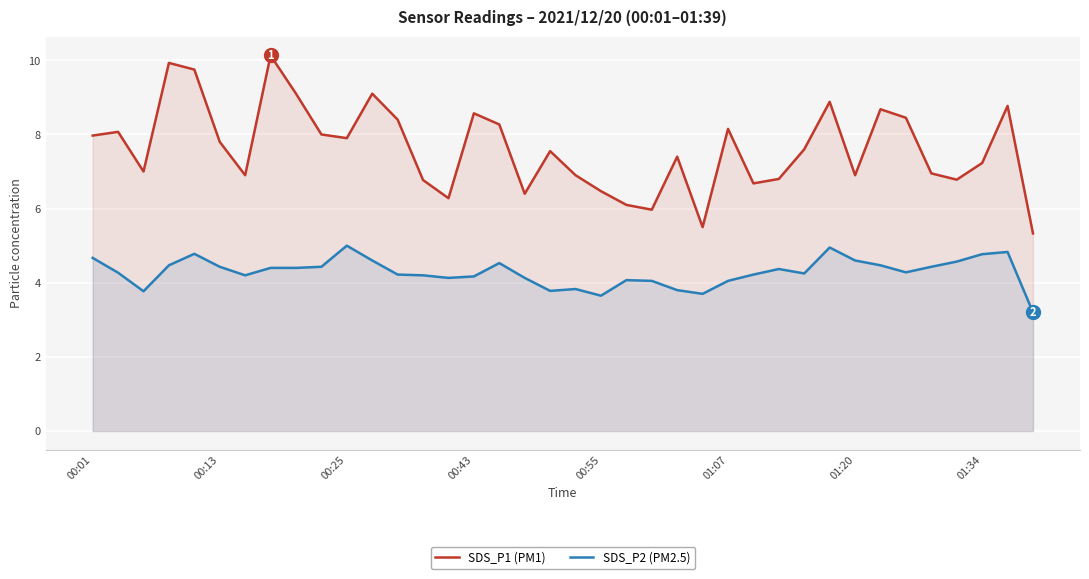

True or false: SDS_P2 (PM2.5) and SDS_P1 (PM1) intersect in this chart.

False